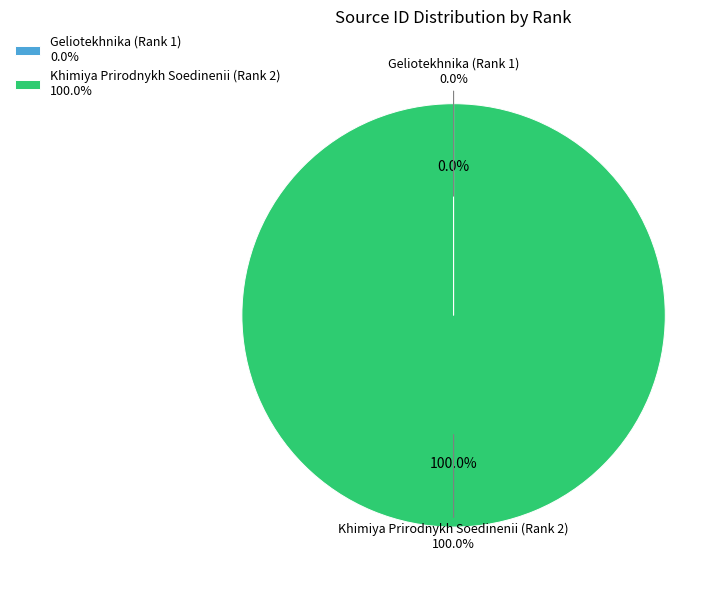

How many slices are in this pie chart?

2